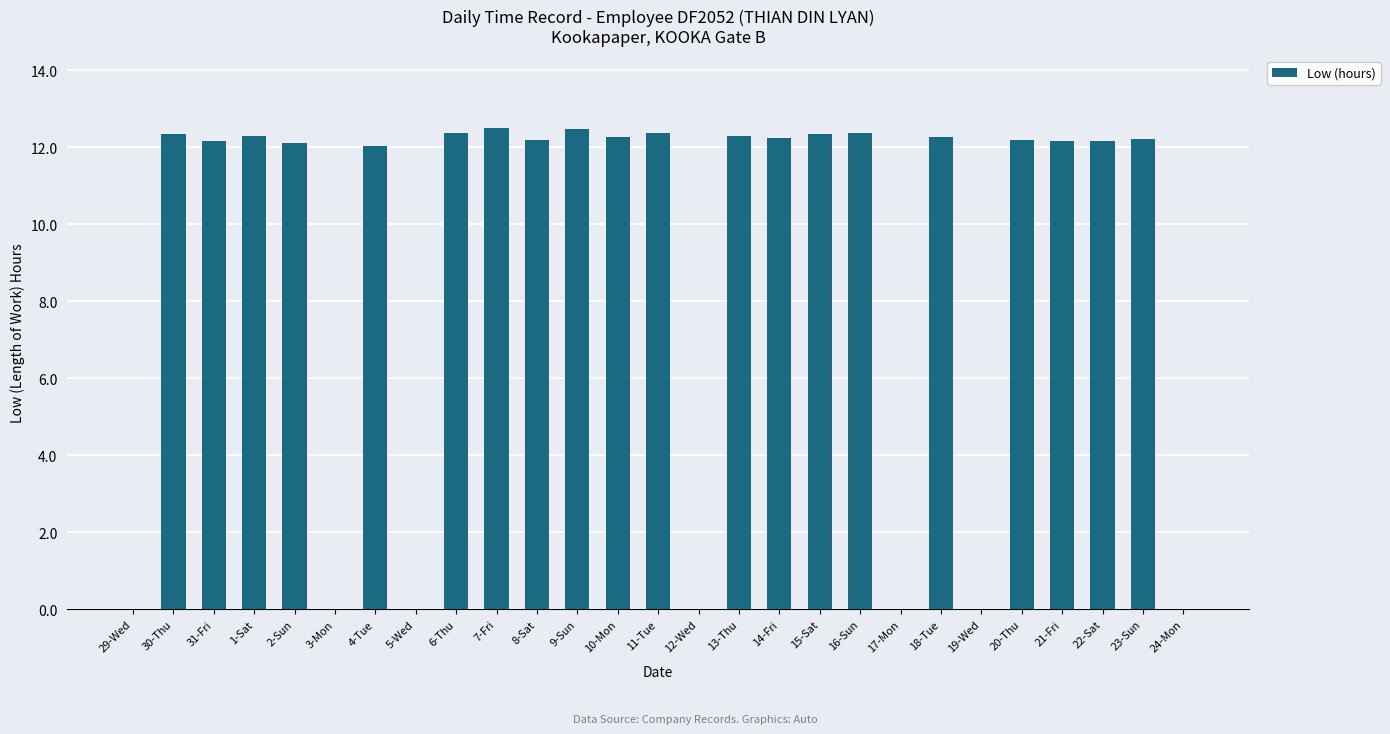

The chart shows a value of 3.1 at 8-Sat. True or false?

False